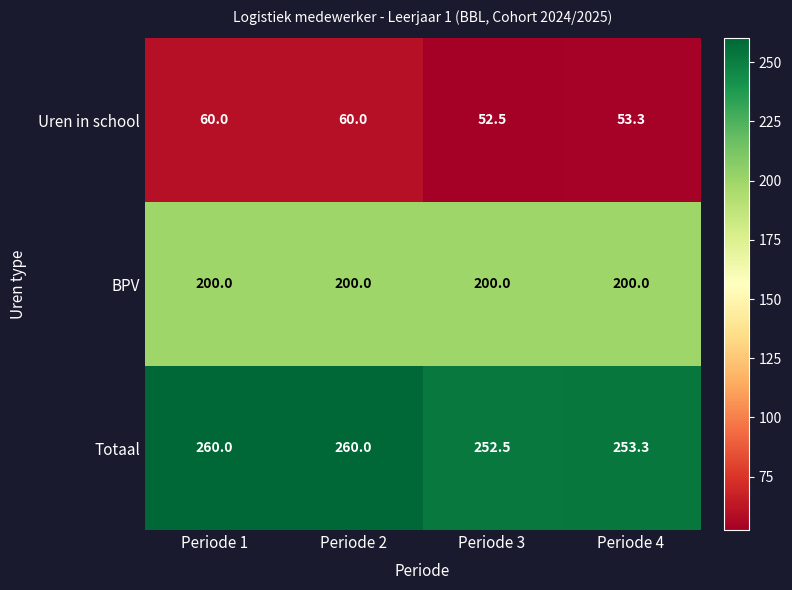

What is the spread (max minus min) of values at Periode 4?

200.0